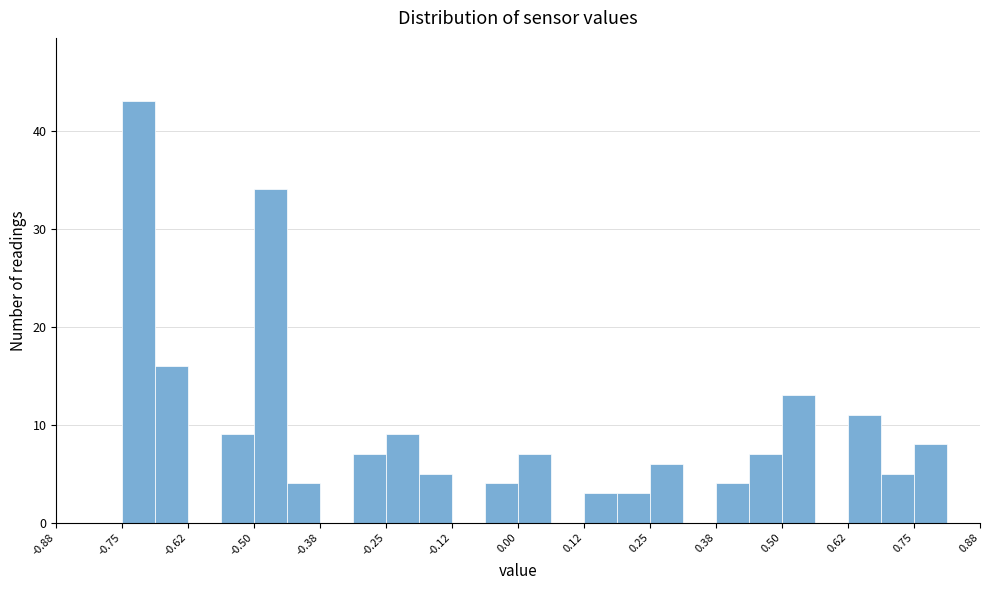

Around what value on the x-axis is the tallest bar? Give the approximate position of its centre, as read against the axis.

-0.72